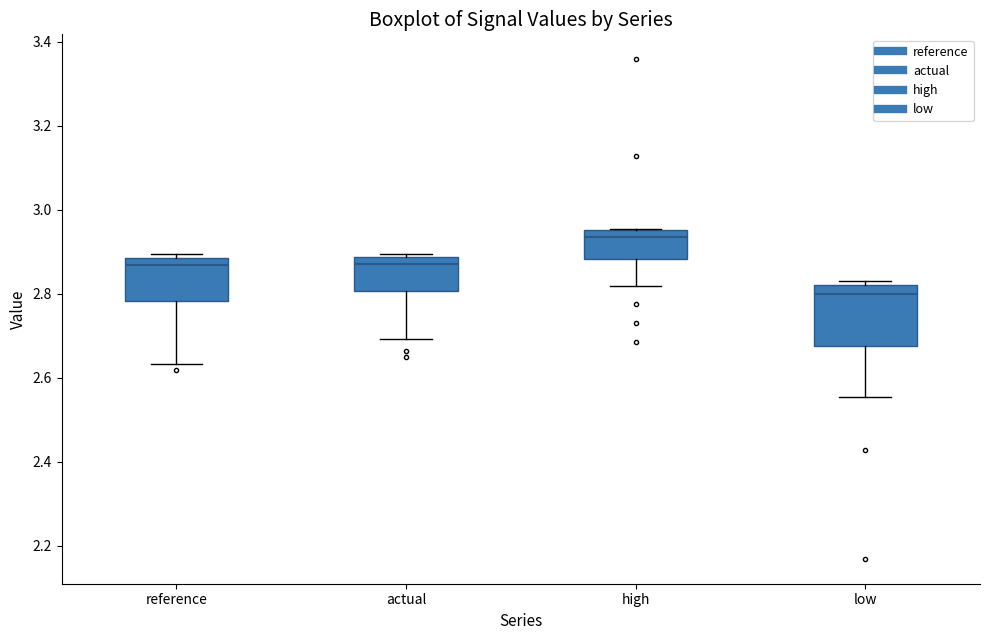

Where is the upper edge of the box for low on the y-axis? The values are not printed on the chart, so give them approximately, as read against the axis.

2.82